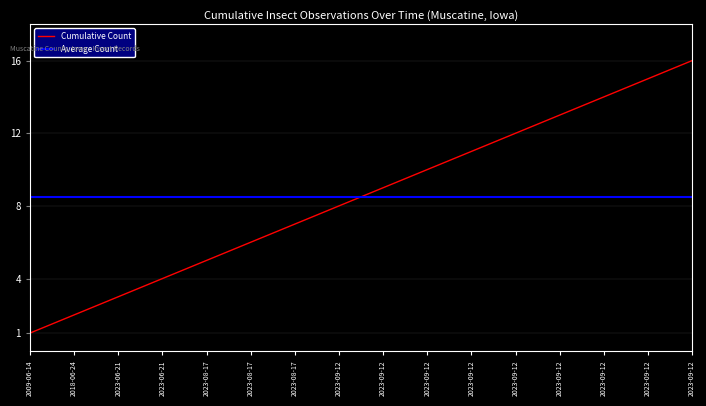

Reading right to left, list all the values displayed in this chart.

Cumulative Count: 2023-09-12=16.0	2023-09-12=15.0	2023-09-12=14.0	2023-09-12=13.0	2023-09-12=12.0	2023-09-12=11.0	2023-09-12=10.0	2023-09-12=9.0	2023-09-12=8.0	2023-08-17=7.0	2023-08-17=6.0	2023-08-17=5.0	2023-06-21=4.0	2023-06-21=3.0	2018-06-24=2.0	2009-06-14=1.0
Average Count: 2023-09-12=8.5	2023-09-12=8.5	2023-09-12=8.5	2023-09-12=8.5	2023-09-12=8.5	2023-09-12=8.5	2023-09-12=8.5	2023-09-12=8.5	2023-09-12=8.5	2023-08-17=8.5	2023-08-17=8.5	2023-08-17=8.5	2023-06-21=8.5	2023-06-21=8.5	2018-06-24=8.5	2009-06-14=8.5